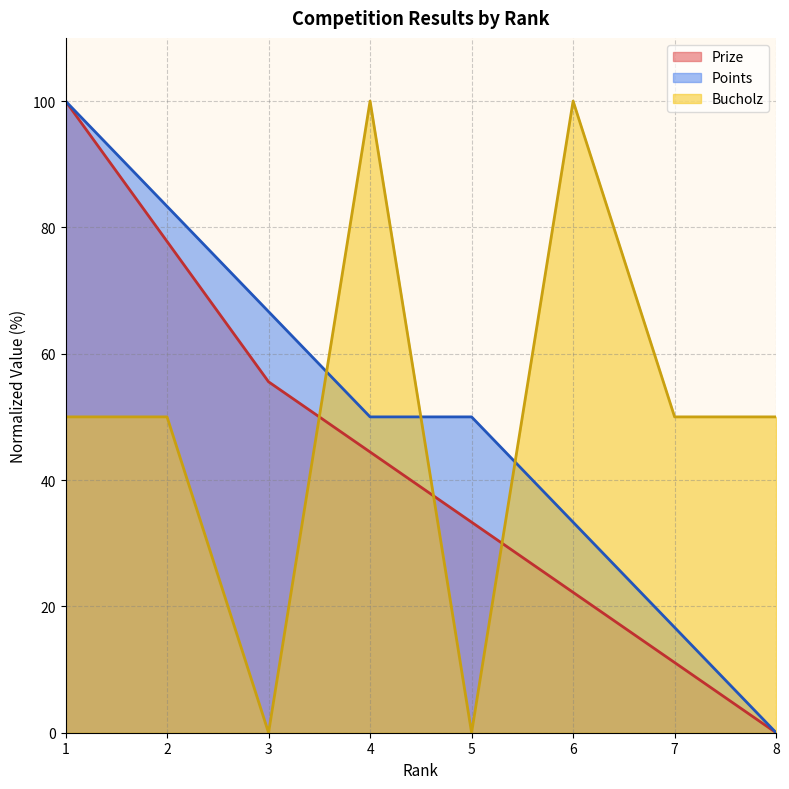

Is it true that Prize equals 11.1 at 7?

True